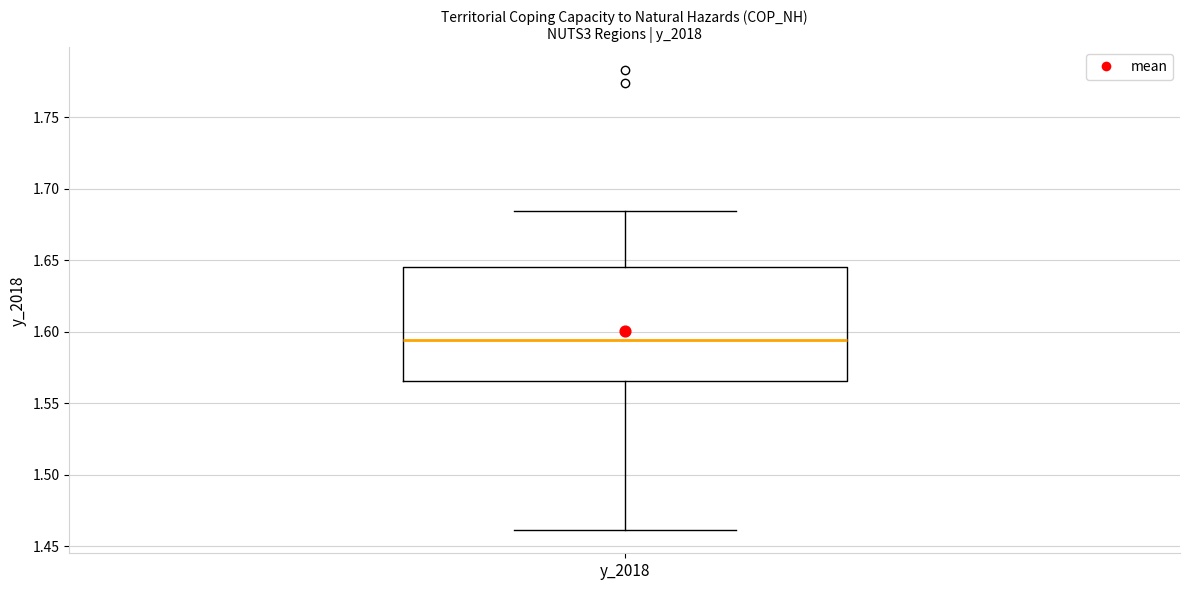

Read this box plot against the y-axis: the position of the median line, the range covered by the box, and the ends of both whiskers. The values are not printed on the chart, so give them approximately, as read against the axis.

median 1.595, box 1.565 to 1.645, whiskers 1.460 to 1.685